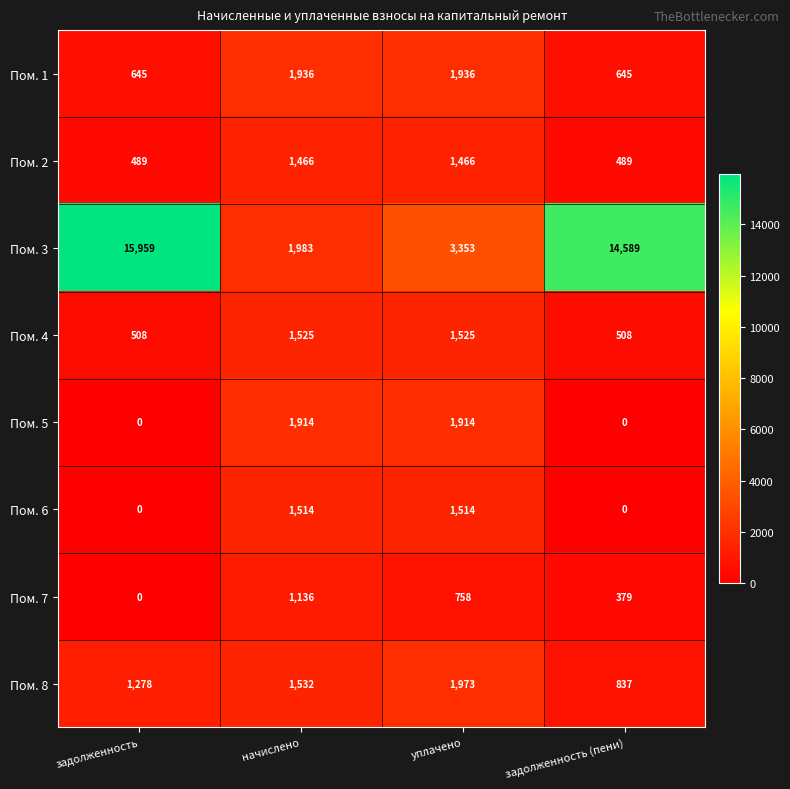

At начислено, list the series in order from largest to smallest.

Пом. 3, Пом. 1, Пом. 5, Пом. 8, Пом. 4, Пом. 6, Пом. 2, Пом. 7